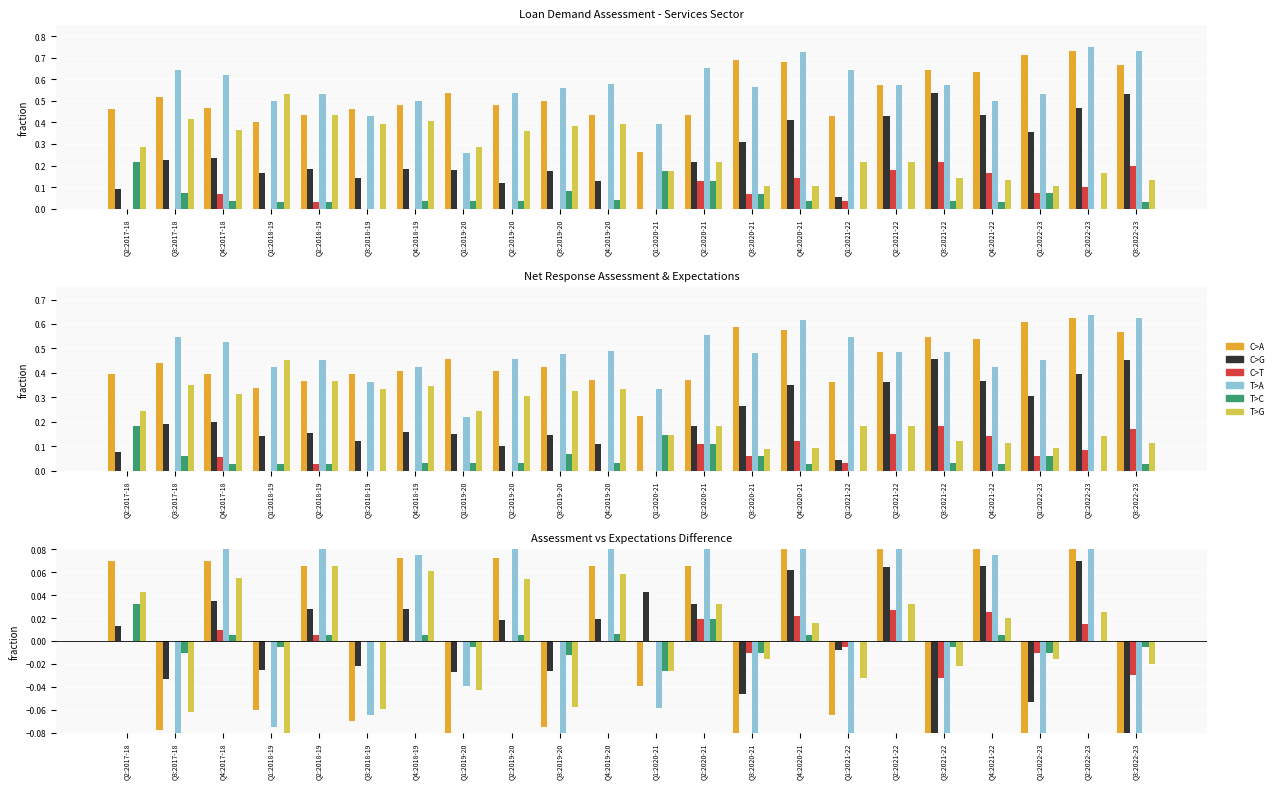

What is the total value across all series at Q3:2018-19?

-0.2